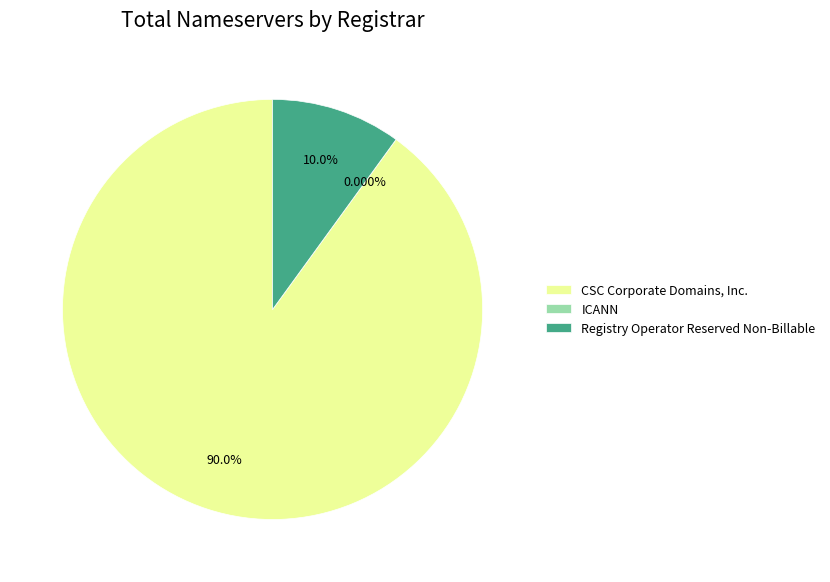

Which category has the smallest portion of the pie?

ICANN